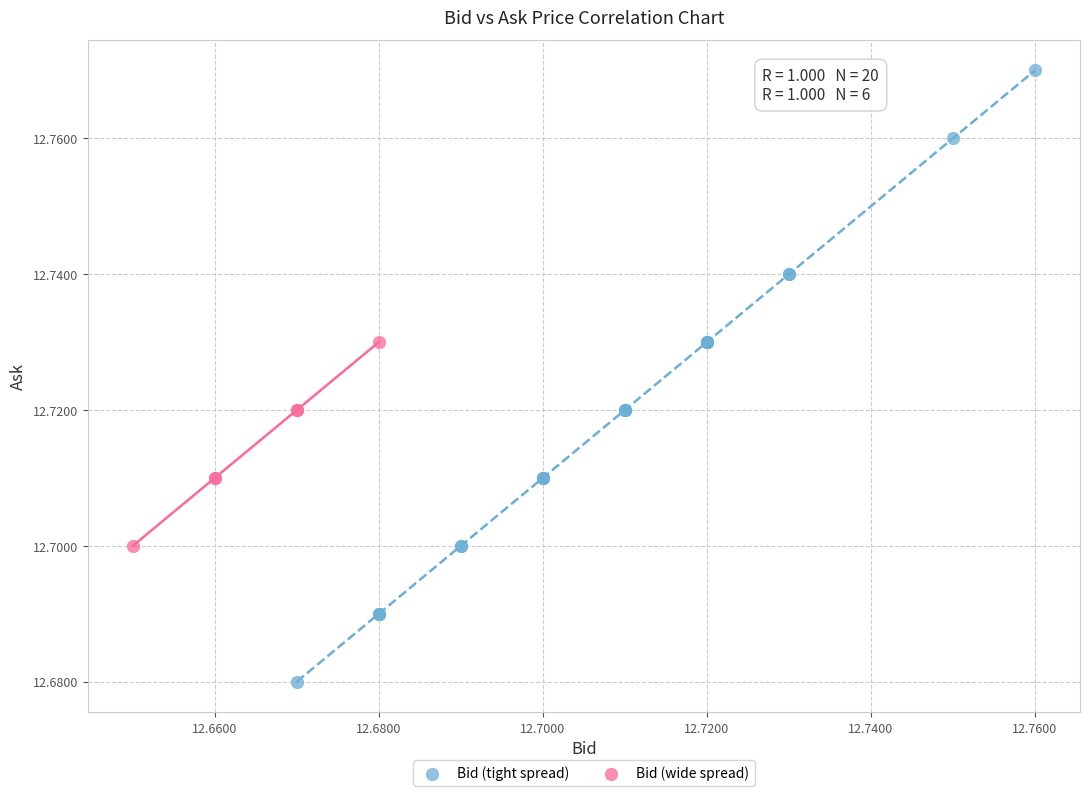

Which series has the largest Y range (max minus min)?

Bid (tight spread)